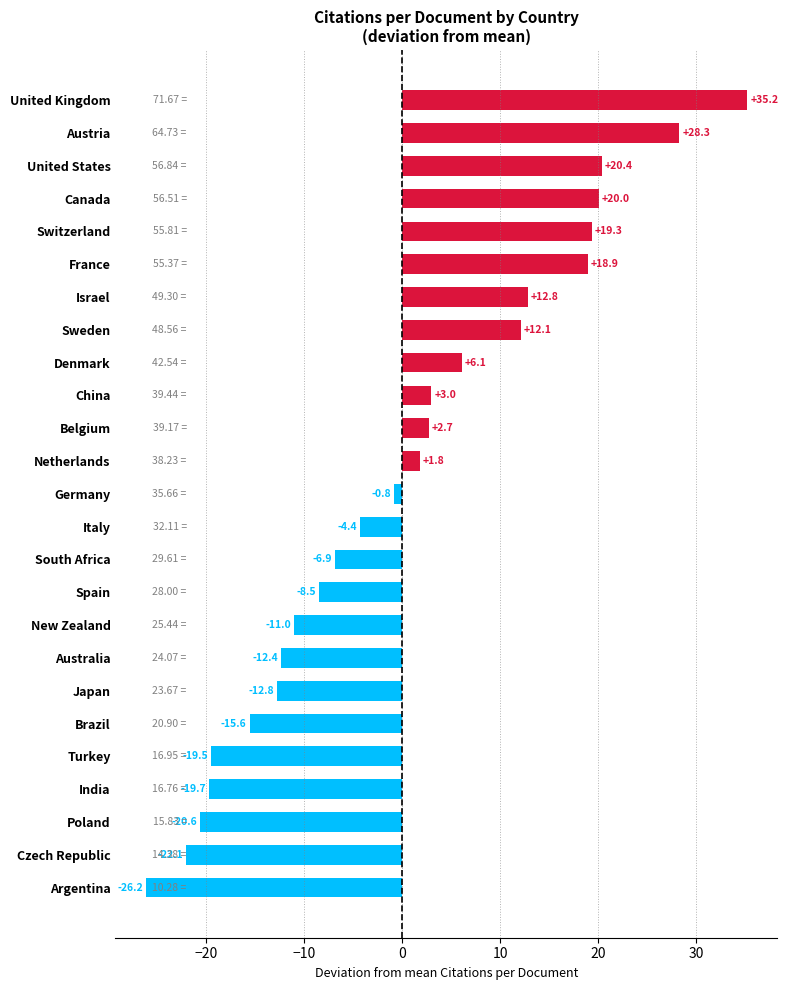

At which label is the value closest to 4?

China